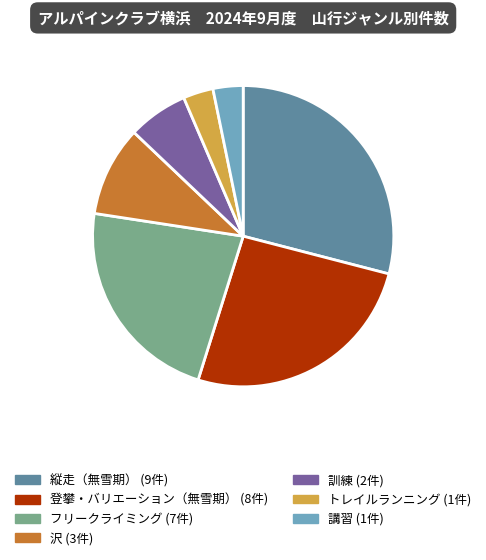

Is there any slice that represents more than half of the pie?

No